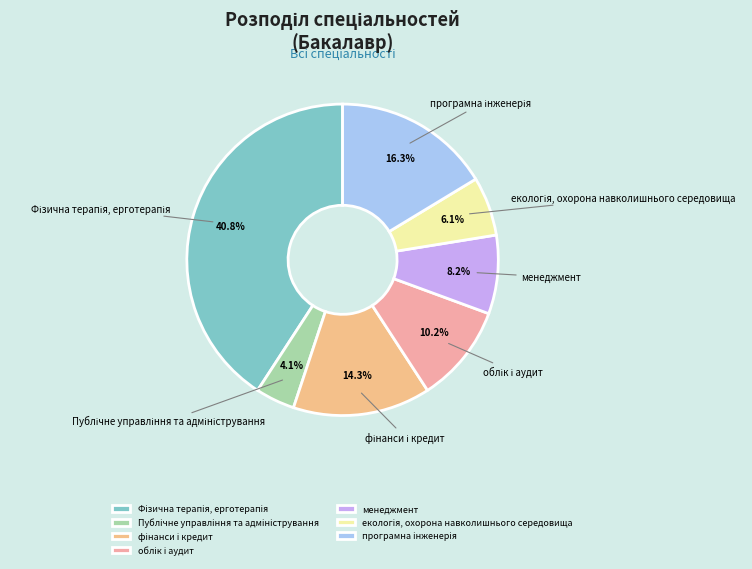

Is there a majority slice in this chart?

No